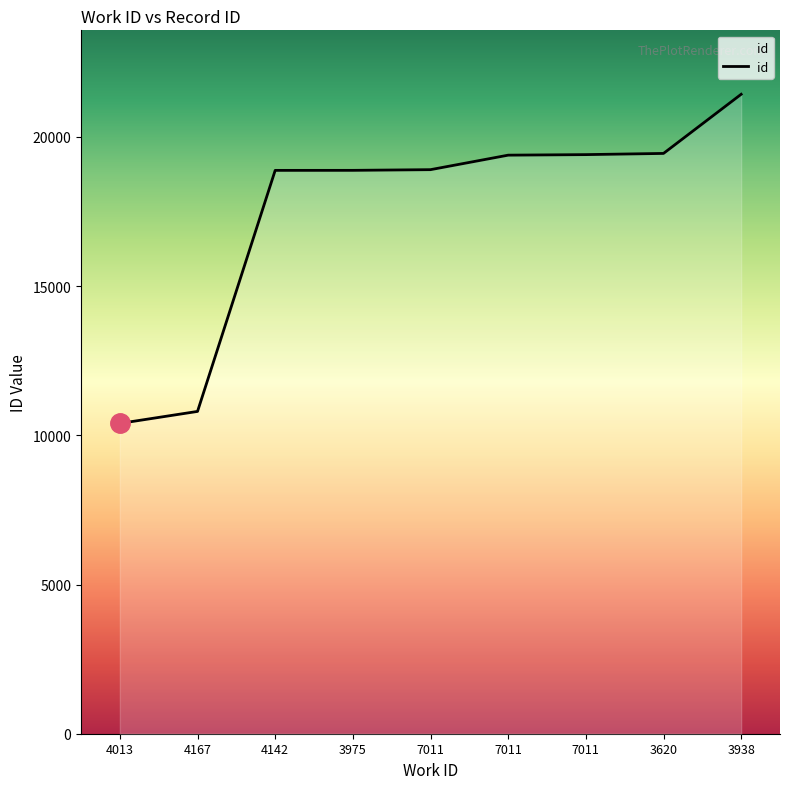

True or false: there are more than 1 points higher than both neighbors.

False